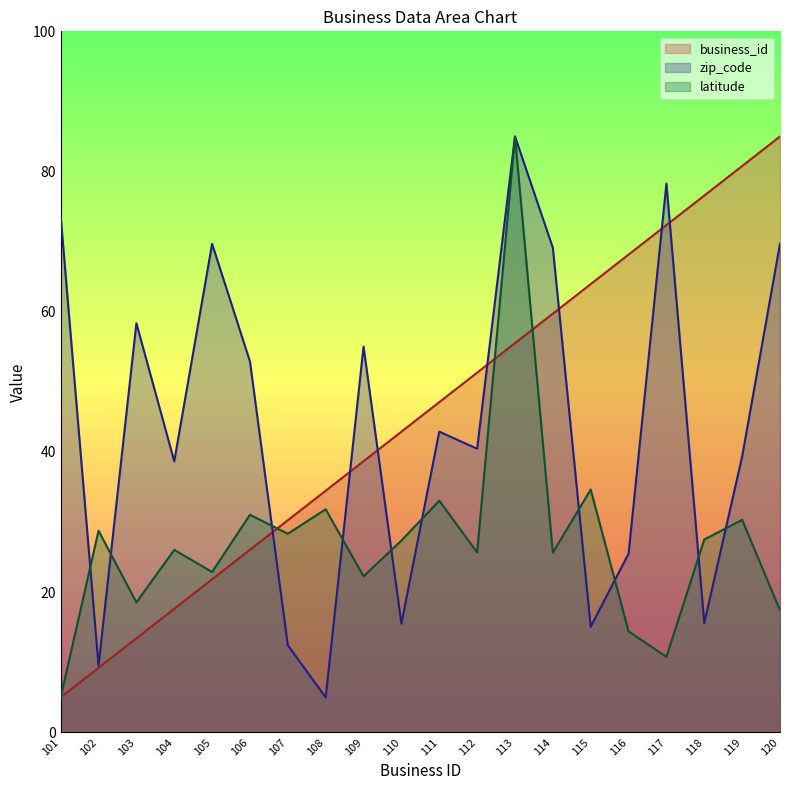

Is the value of latitude at 102 greater than the value of business_id at 105?

Yes